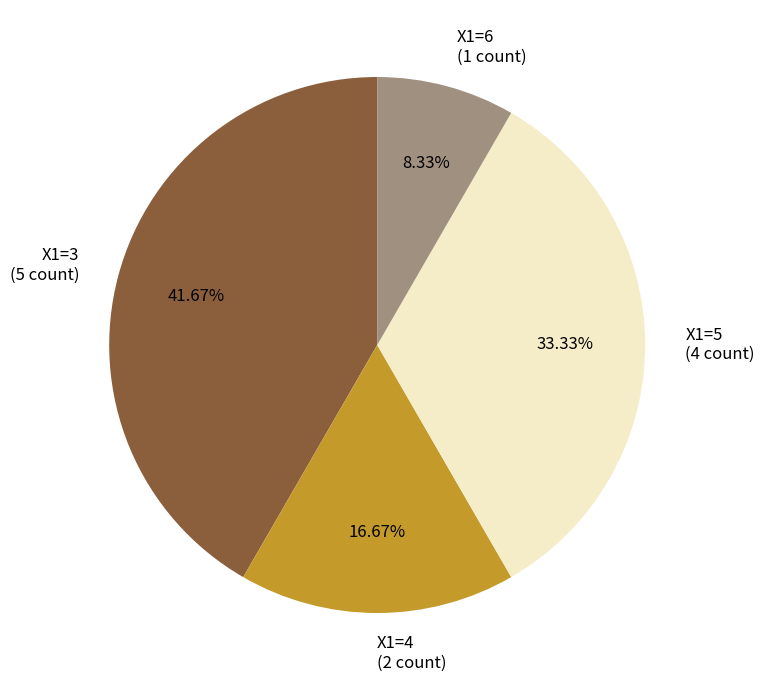

Which category has the smallest portion of the pie?

X1=6 (1 count)